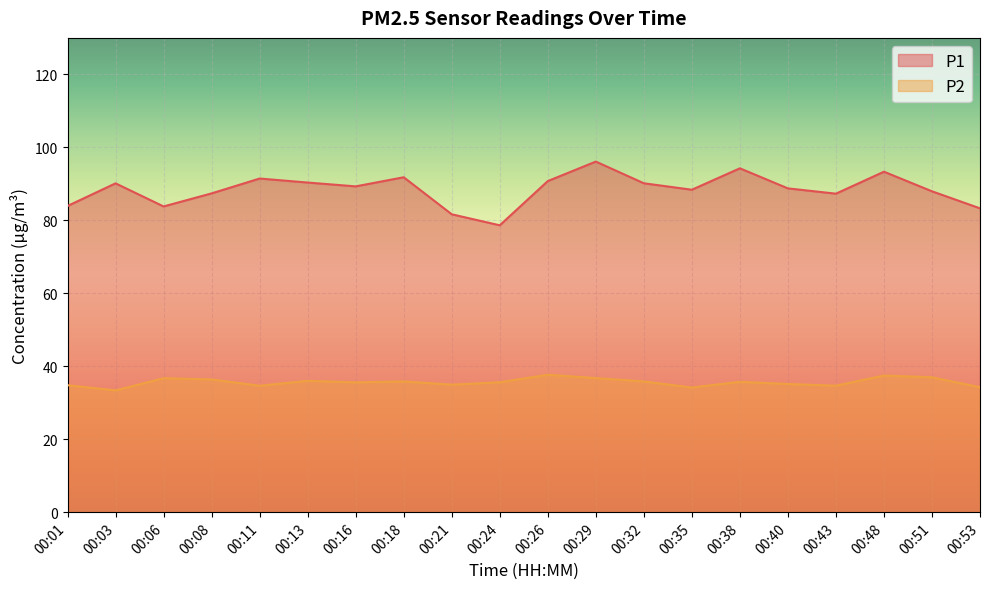

How many lines are shown in the chart?

2